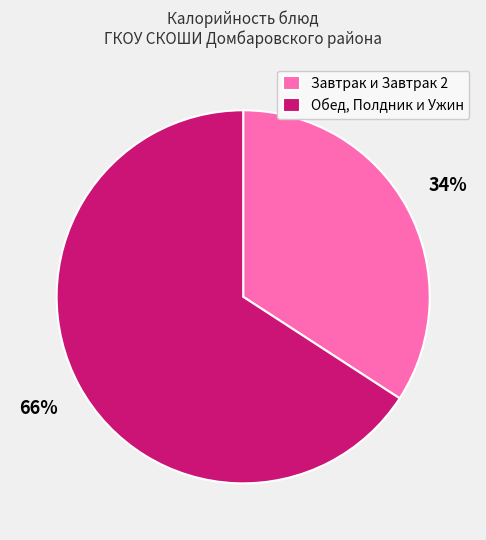

True or false: Обед, Полдник и Ужин accounts for 66% of the total.

True